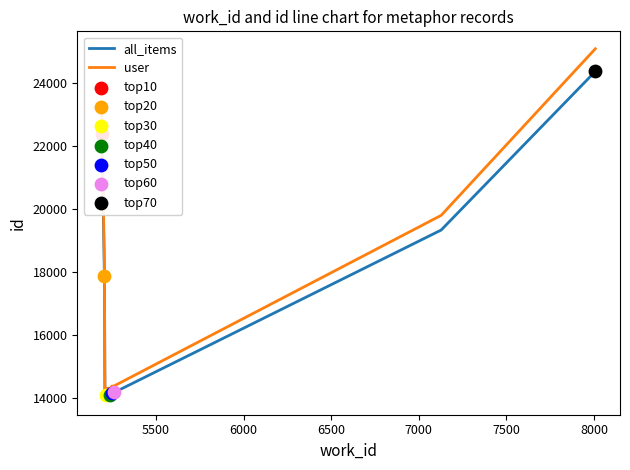

Which series has the largest Y range (max minus min)?

user